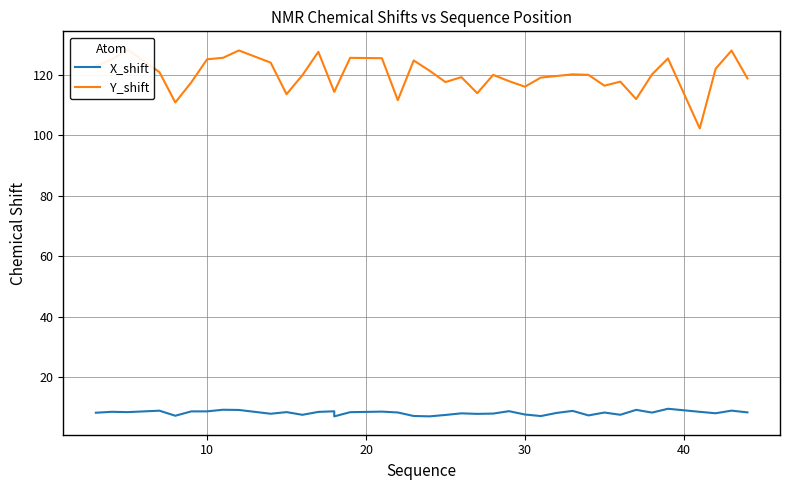

What are all the series names shown in the legend?

X_shift, Y_shift